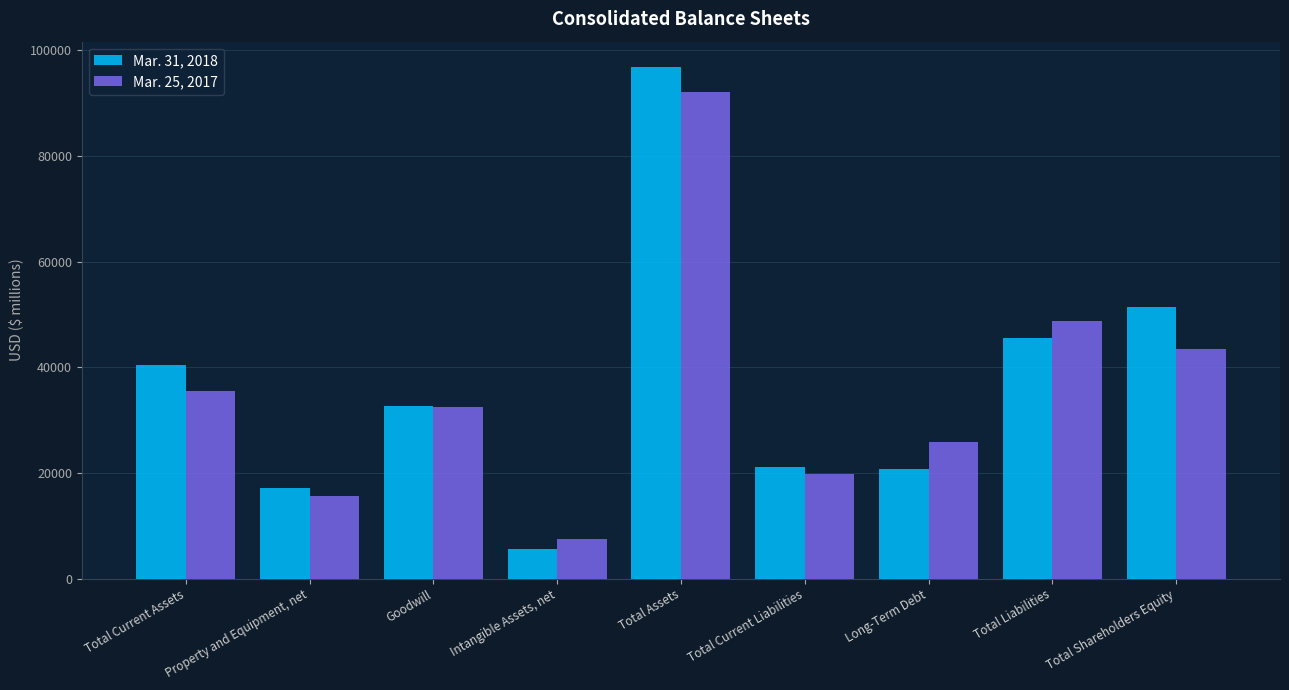

How many categories are shown in the chart?

9